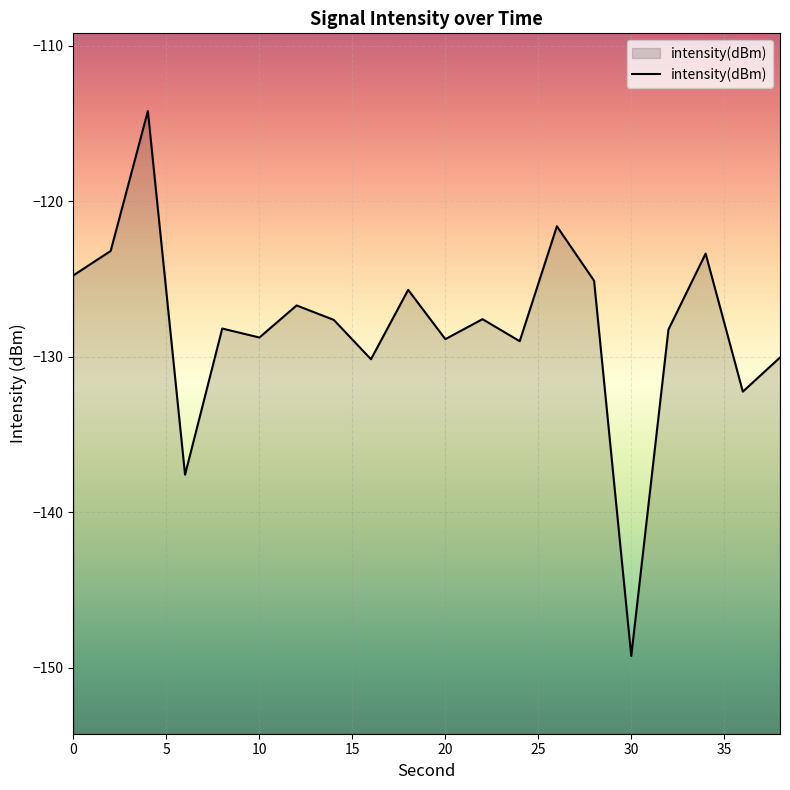

What is the difference between the maximum and minimum values?

35.1